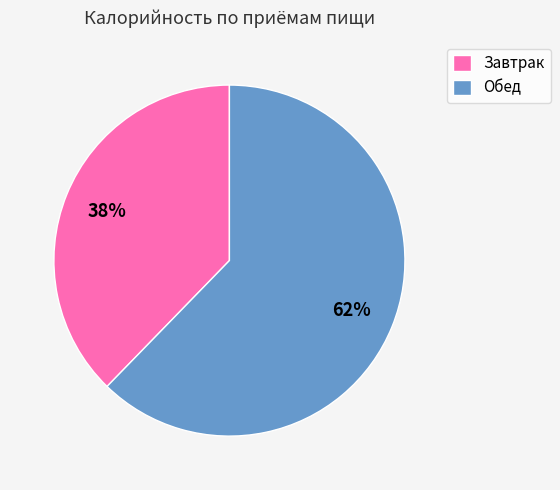

What percentage is the Завтрак slice, to the nearest percent?

38%